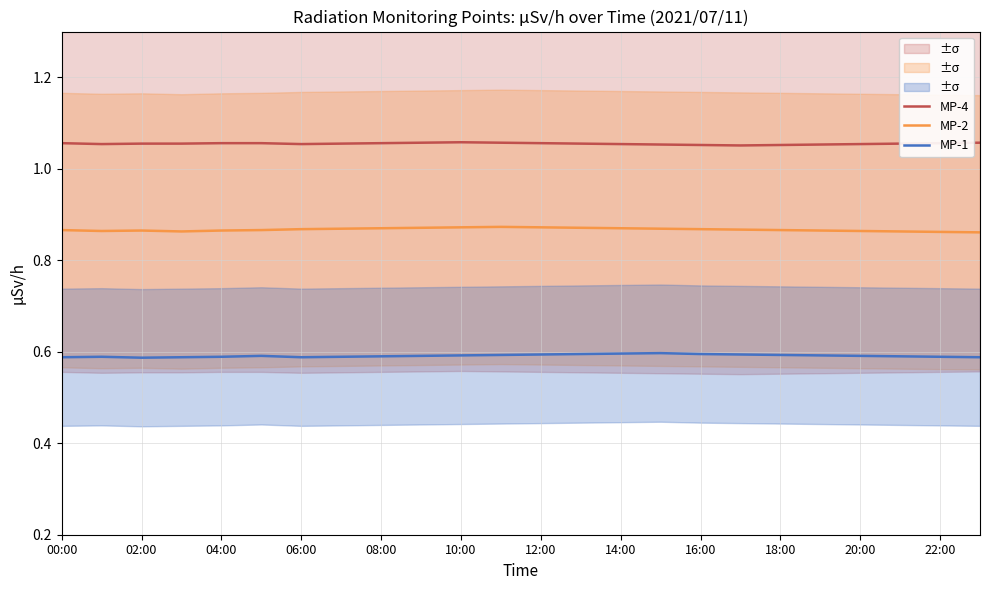

Reading left to right, what are all the values shown in this chart?

MP-4: 1.1	1.1	1.1	1.1	1.1	1.1	1.1	1.1	1.1	1.1	1.1	1.1	1.1	1.1	1.1	1.1	1.1	1.1	1.1	1.1	1.1	1.1	1.1	1.1
MP-2: 0.9	0.9	0.9	0.9	0.9	0.9	0.9	0.9	0.9	0.9	0.9	0.9	0.9	0.9	0.9	0.9	0.9	0.9	0.9	0.9	0.9	0.9	0.9	0.9
MP-1: 0.6	0.6	0.6	0.6	0.6	0.6	0.6	0.6	0.6	0.6	0.6	0.6	0.6	0.6	0.6	0.6	0.6	0.6	0.6	0.6	0.6	0.6	0.6	0.6